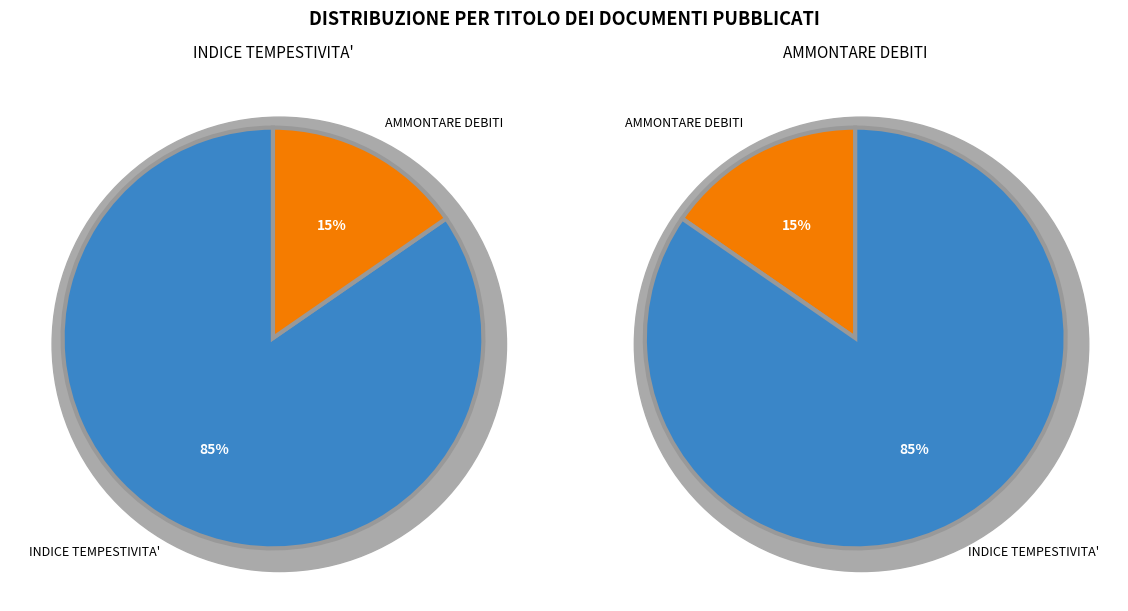

Is there any slice that represents more than half of the pie?

Yes